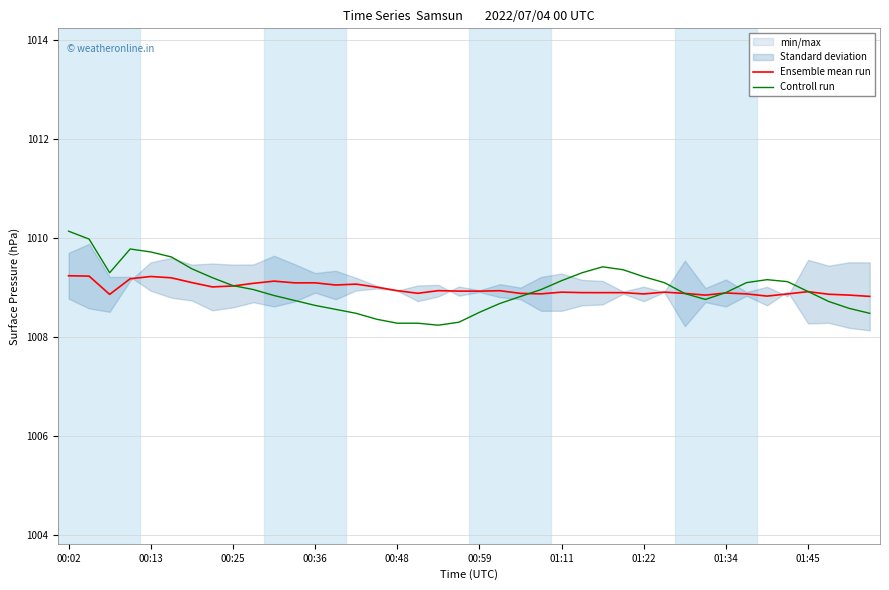

What is the minimum value for Ensemble mean run?

1008.8